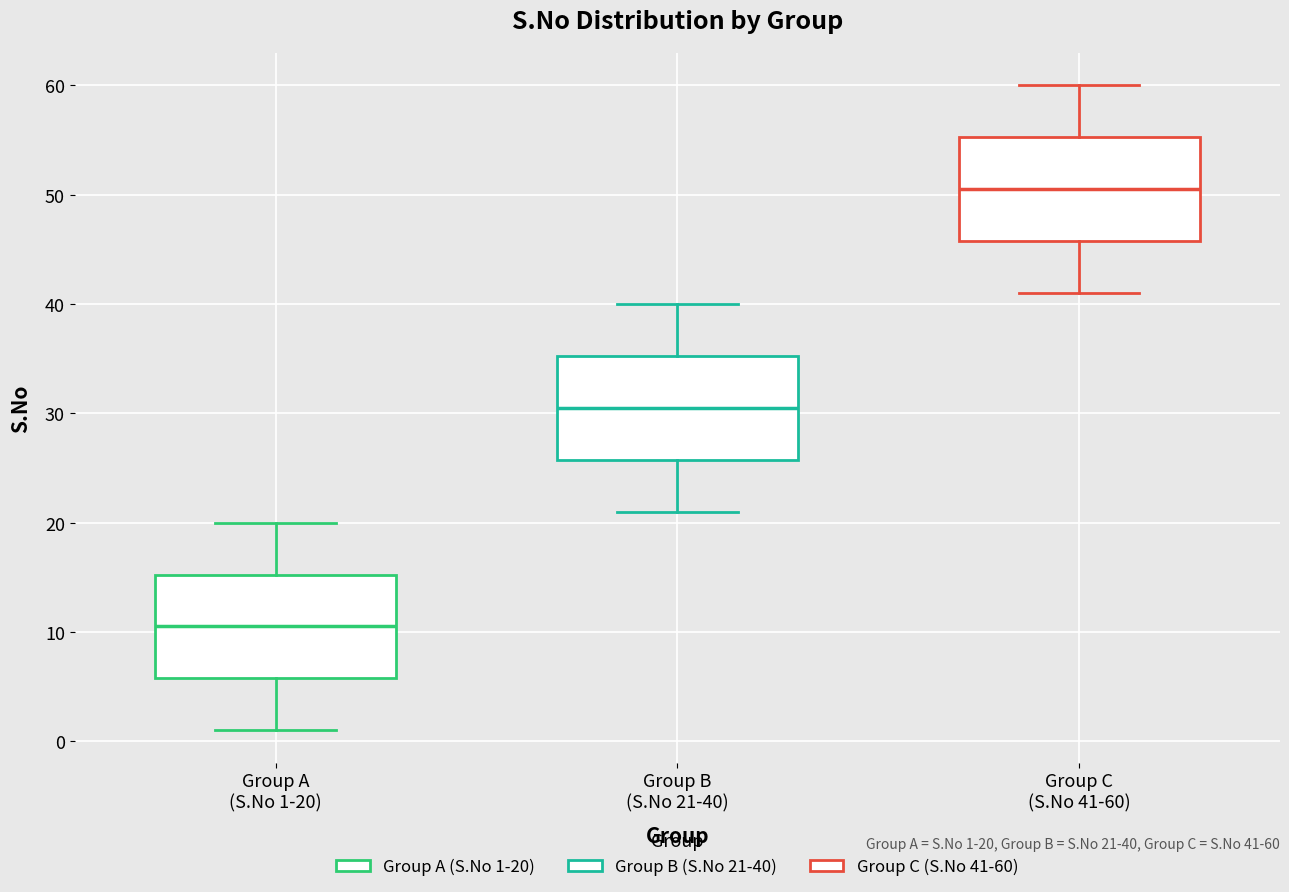

Which box has the highest median line?

Group C (S.No 41-60)